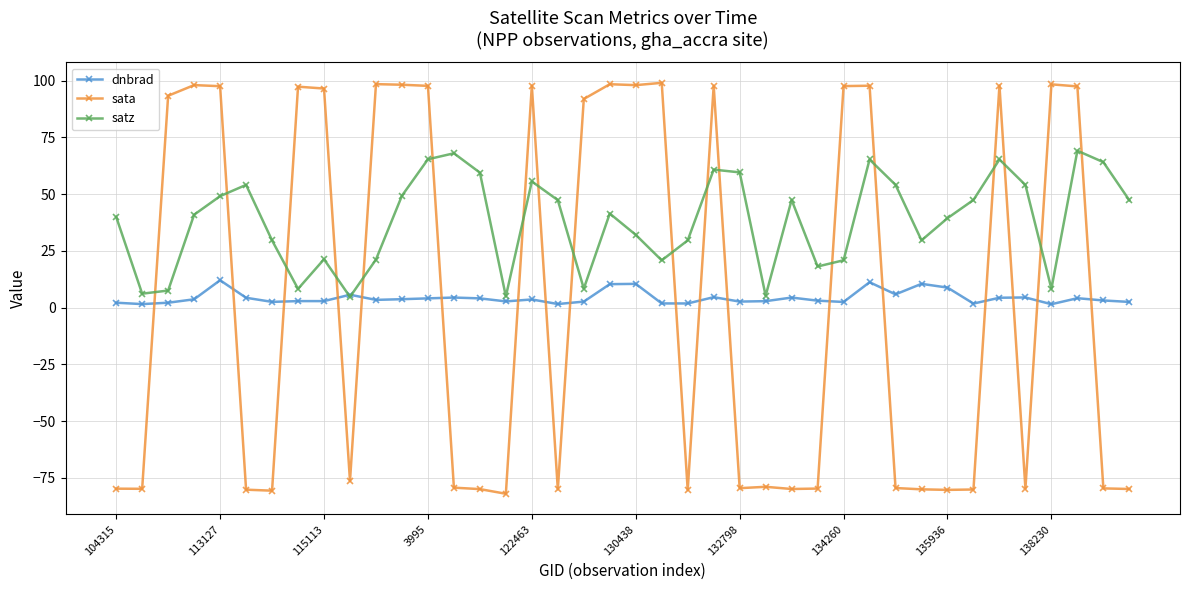

Which series ends up on top after the final intersection of sata and dnbrad?

dnbrad